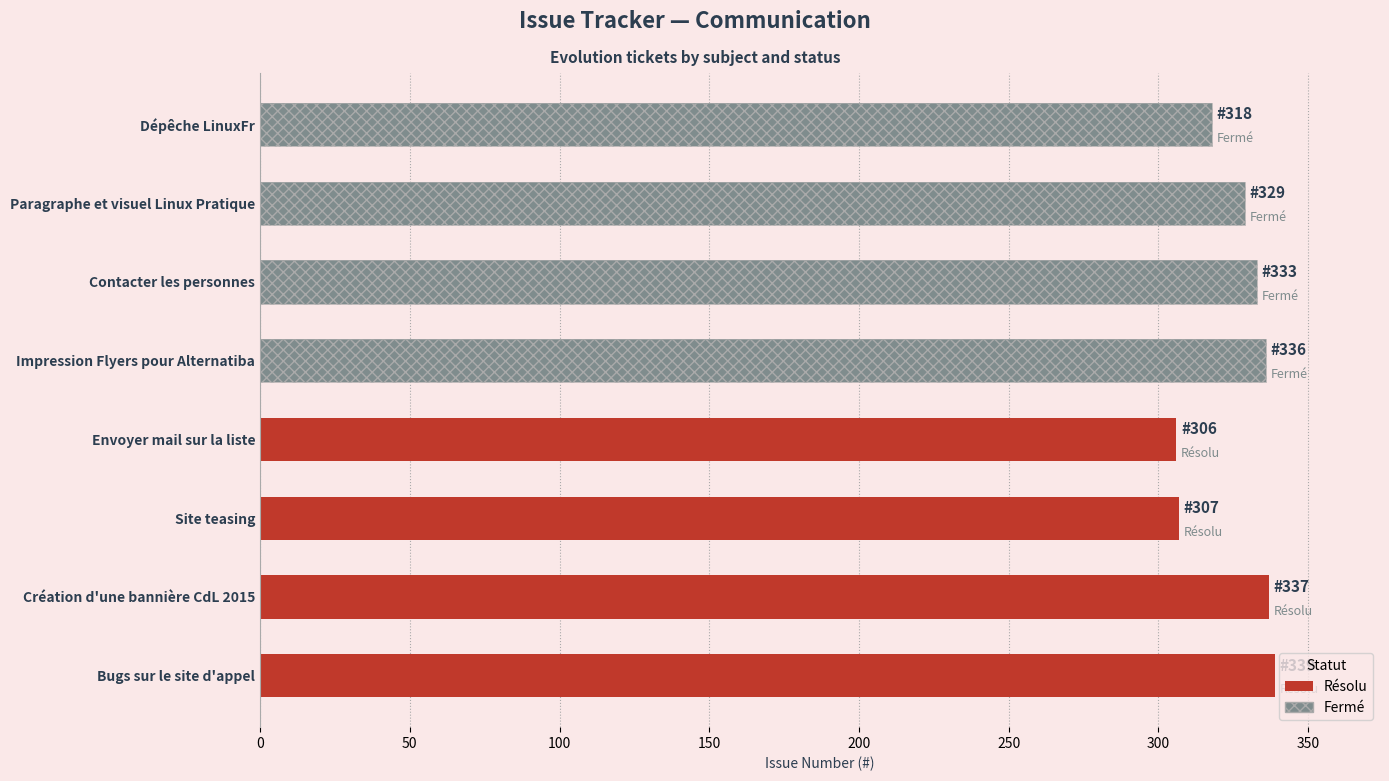

How many values are below 333?

4